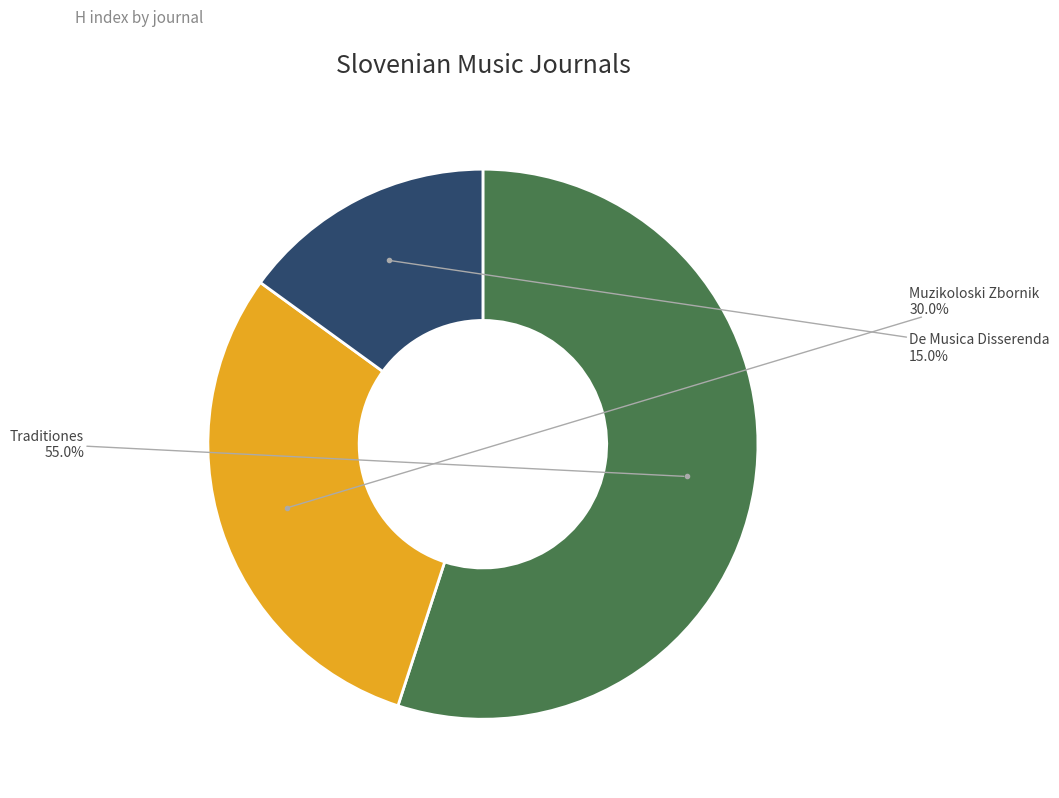

Does Traditiones account for over 50% of the chart?

Yes